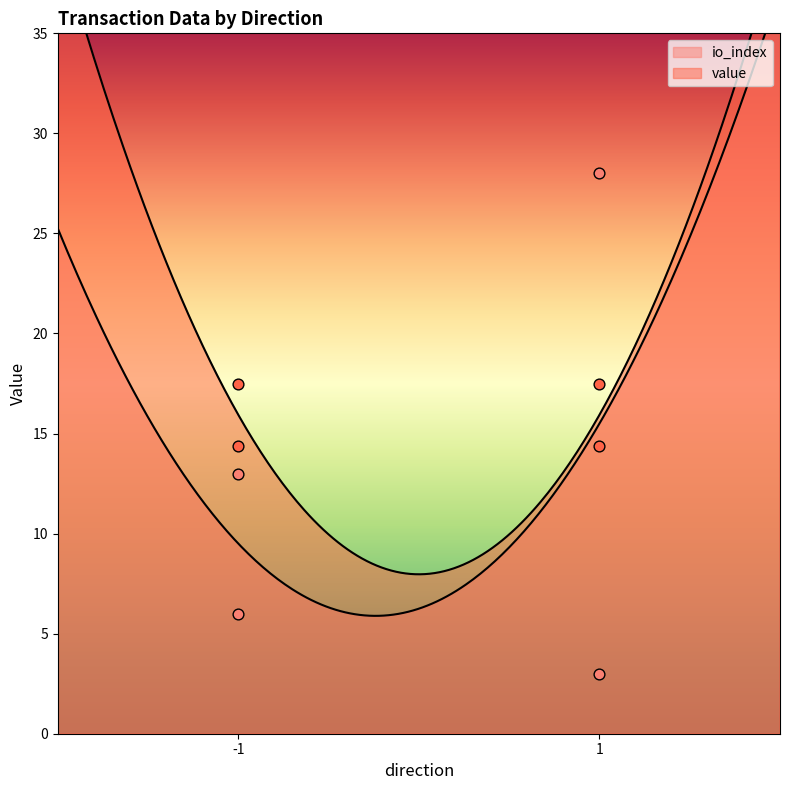

At which category is the sum across all series the highest?

1